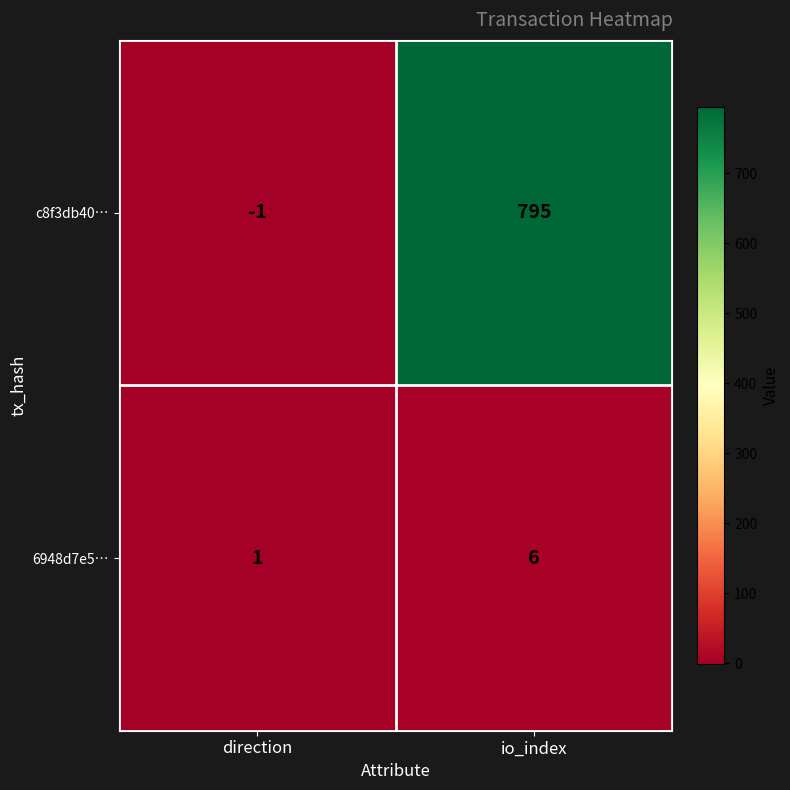

Between direction and io_index, which series saw the biggest shift?

c8f3db40…